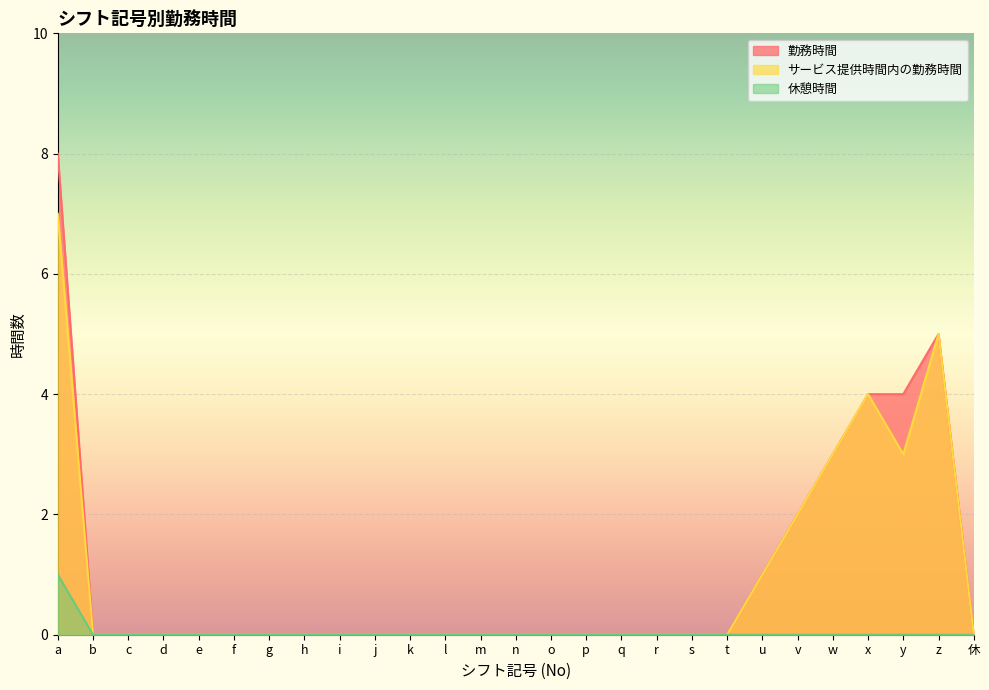

The 休憩時間 series shows 0 at v. True or false?

True